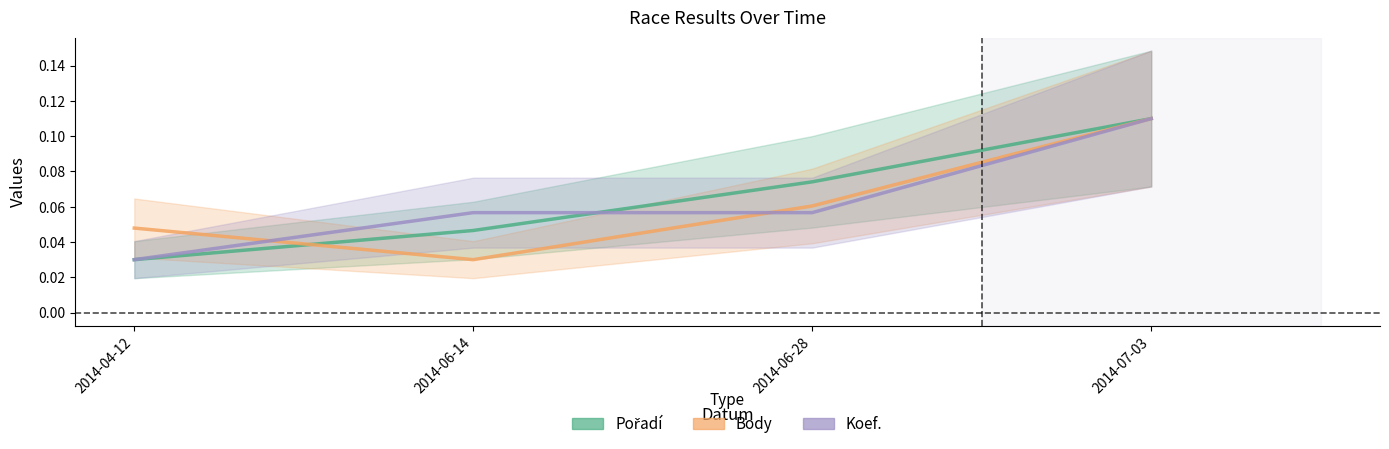

Which series has the largest total across all categories?

Pořadí